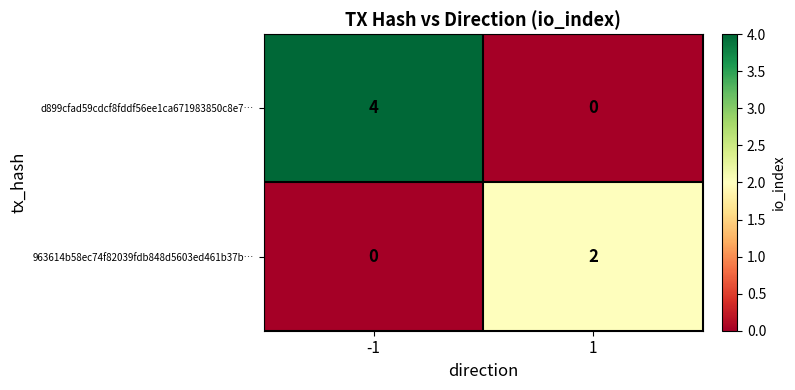

Reading right to left, what are all the values shown in this chart?

d899cfad59cdcf8fddf56ee1ca671983850c8e7…: 1=0	-1=4
963614b58ec74f82039fdb848d5603ed461b37b…: 1=2	-1=0